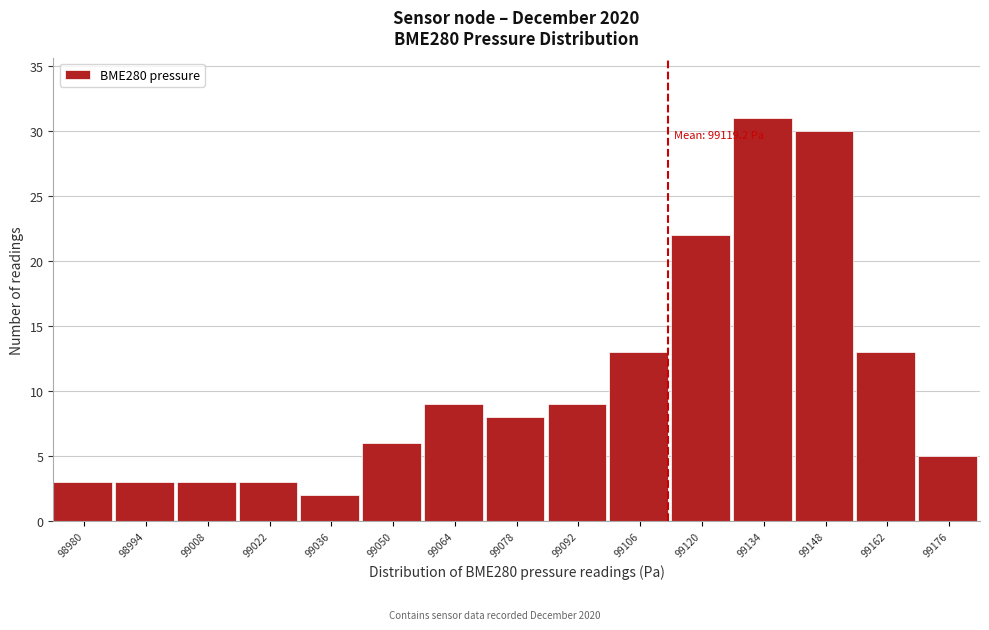

Reading left to right, list all the values displayed in this chart.

98980=3	98994=3	99008=3	99022=3	99036=2	99050=6	99064=9	99078=8	99092=9	99106=13	99120=22	99134=31	99148=30	99162=13	99176=5